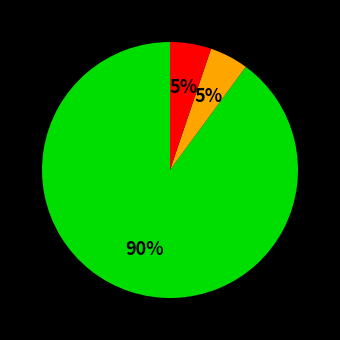

To the nearest percent, what is the average slice percentage?

33%